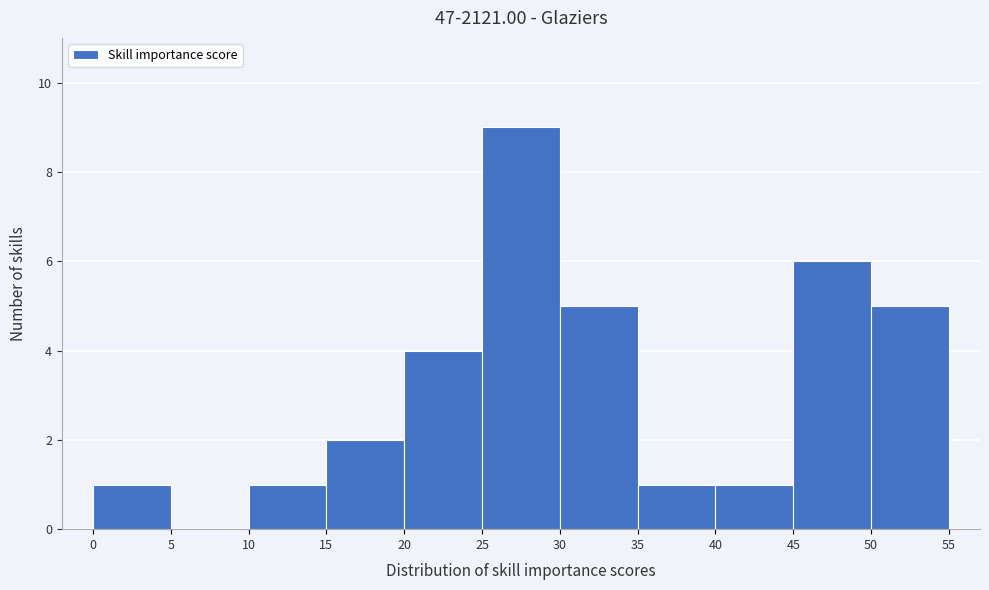

What is the height of the bar covering 20 to 25 on the x-axis? The values are not printed on the chart, so give them approximately, as read against the axis.

4